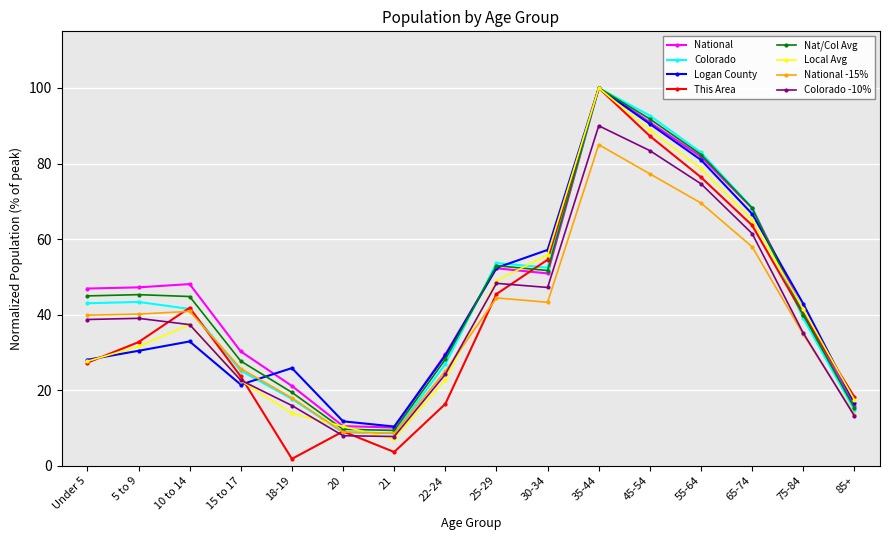

At how many categories does at least one series exceed 73?

3